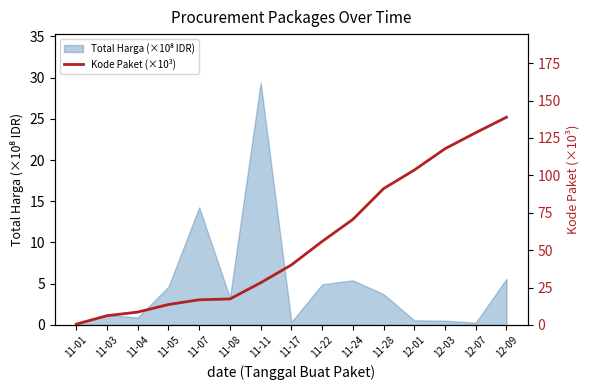

What is the maximum value shown in the chart?

138.8